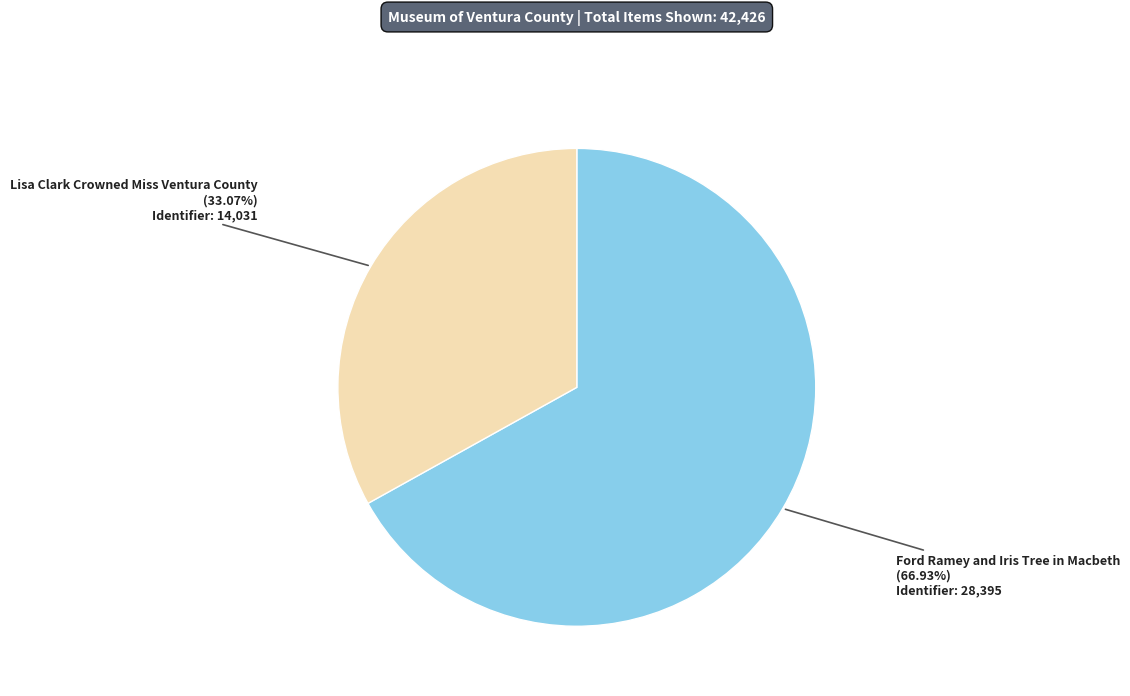

To the nearest percent, what is the difference between the largest and smallest slice percentages?

34%